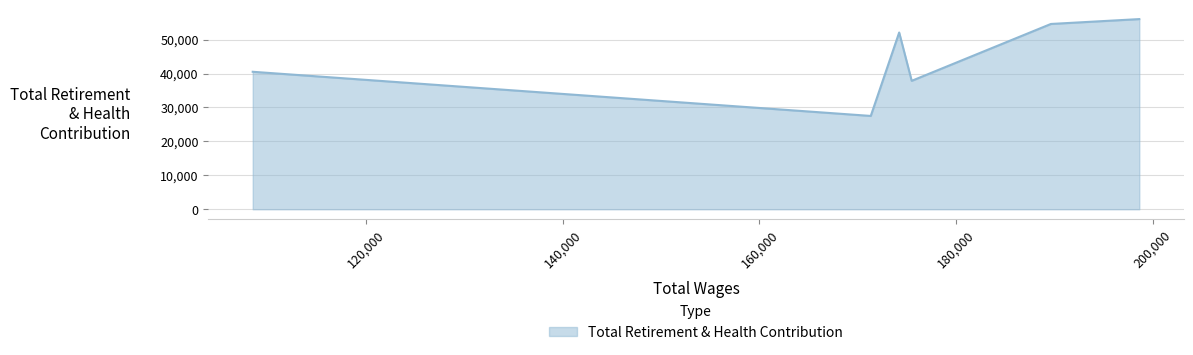

Rank the categories by value from highest to lowest.

198650.0, 189657.0, 174219.0, 108446.0, 175493.0, 171329.0